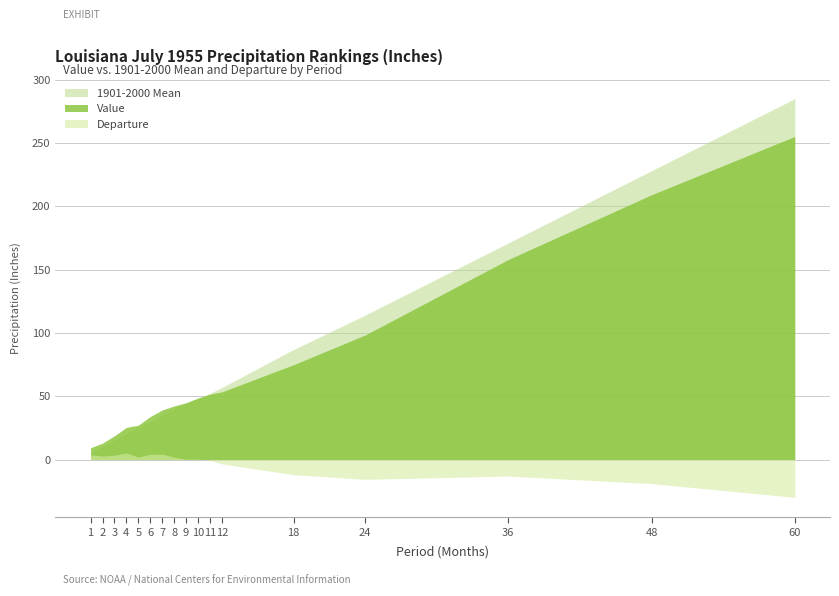

What is the average value of the Value series?

70.7